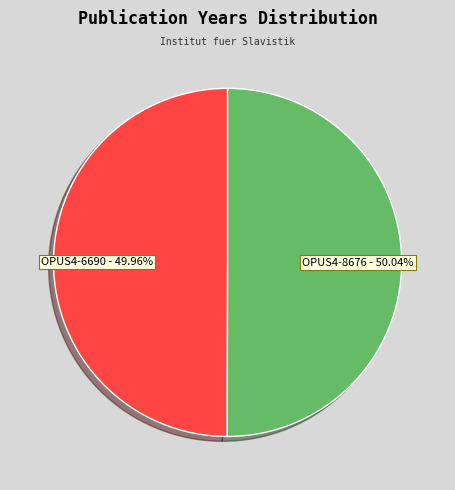

Is it true that OPUS4-8676 is 50% of the pie?

True